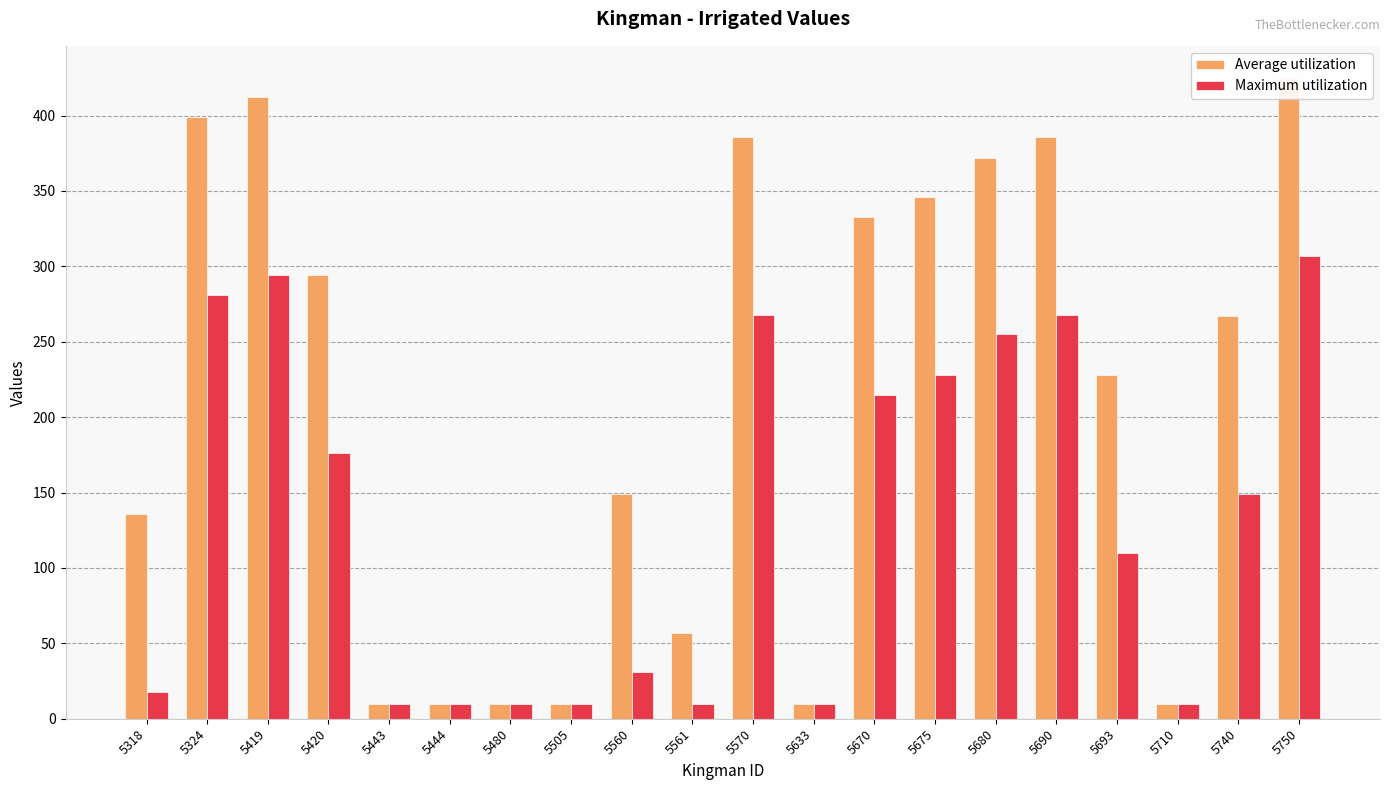

Which series has the widest spread of values?

Average utilization